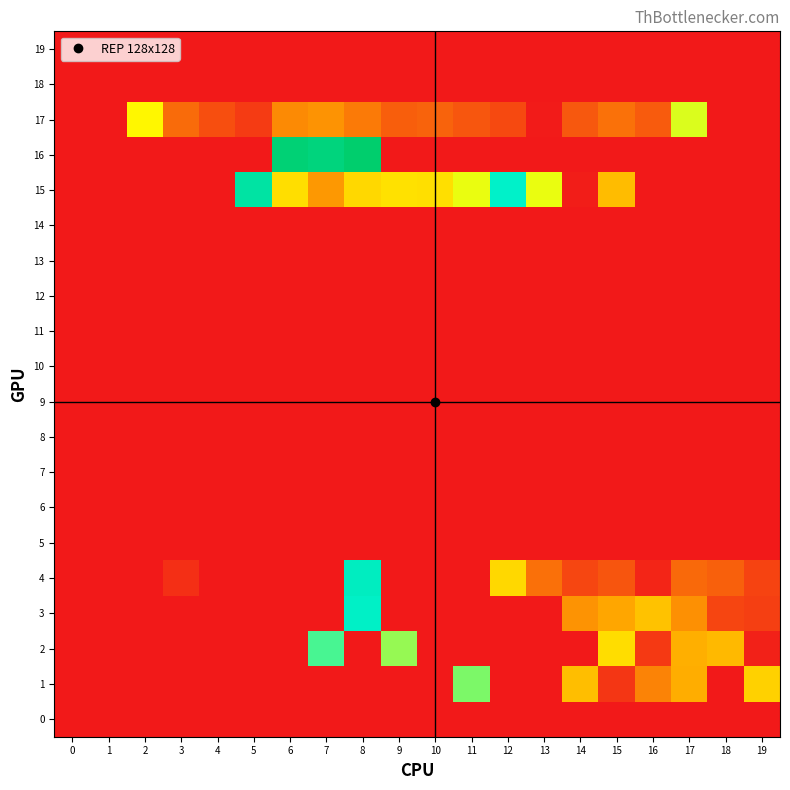

How many series are shown in this chart?

20